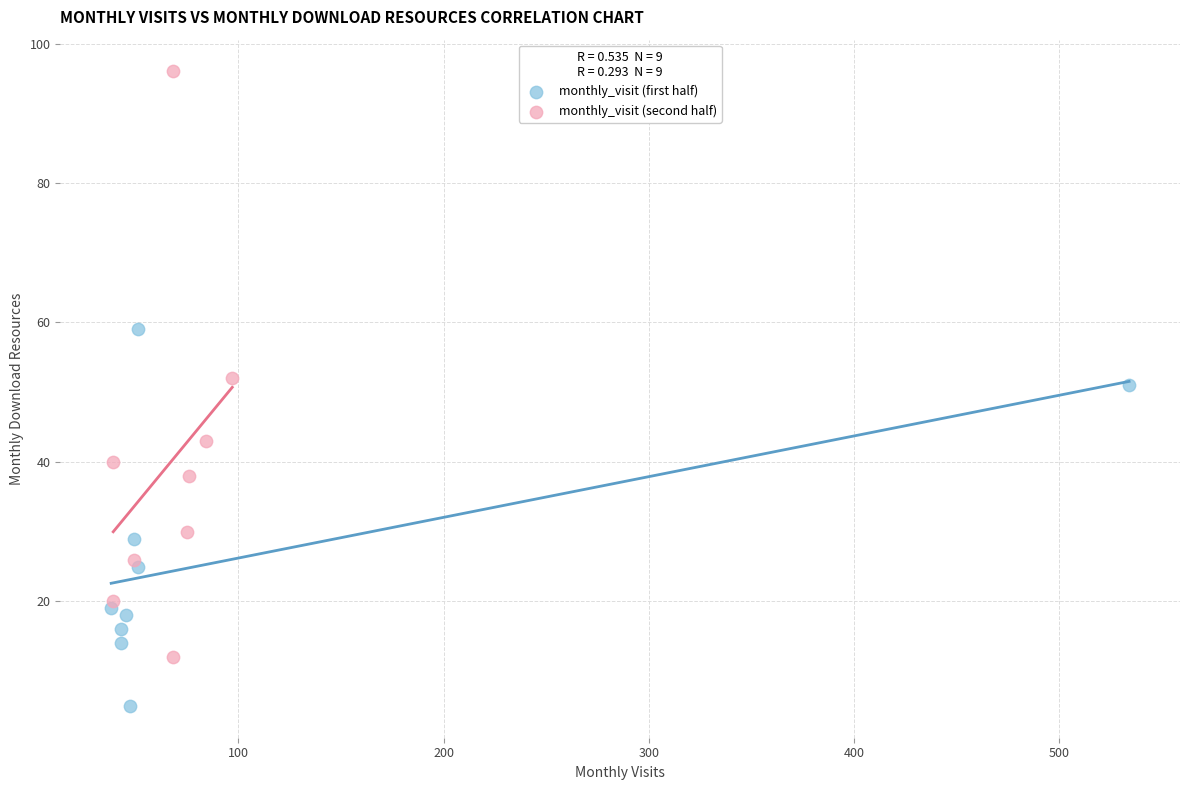

Which series reaches the minimum Y coordinate?

monthly_visit (first half)